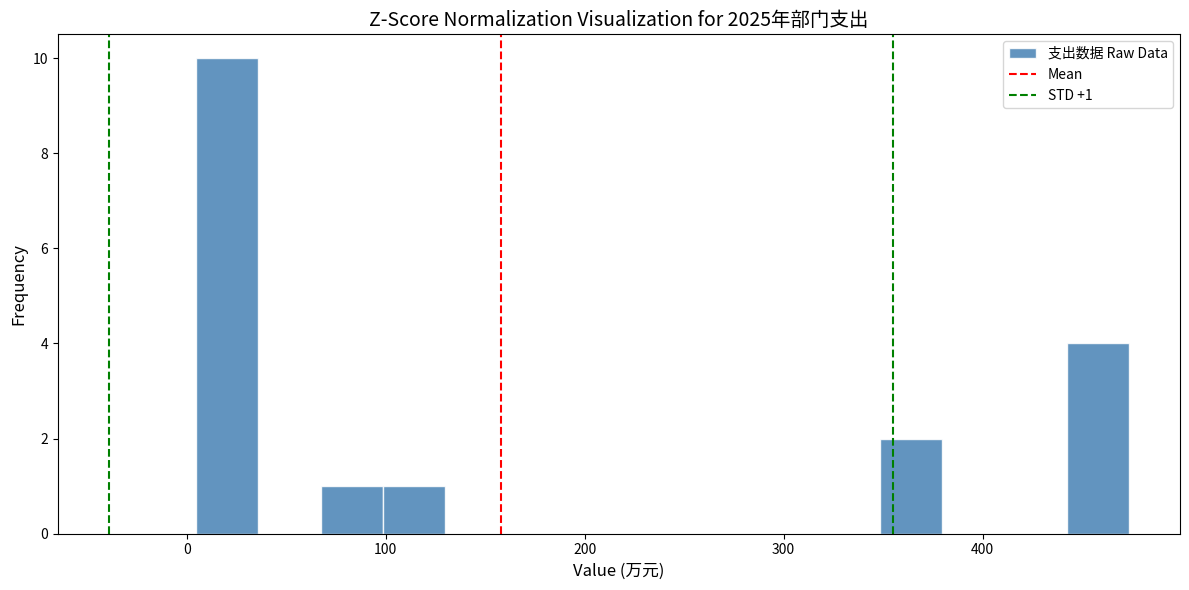

Around what value on the x-axis is the tallest bar? Give the approximate position of its centre, as read against the axis.

20